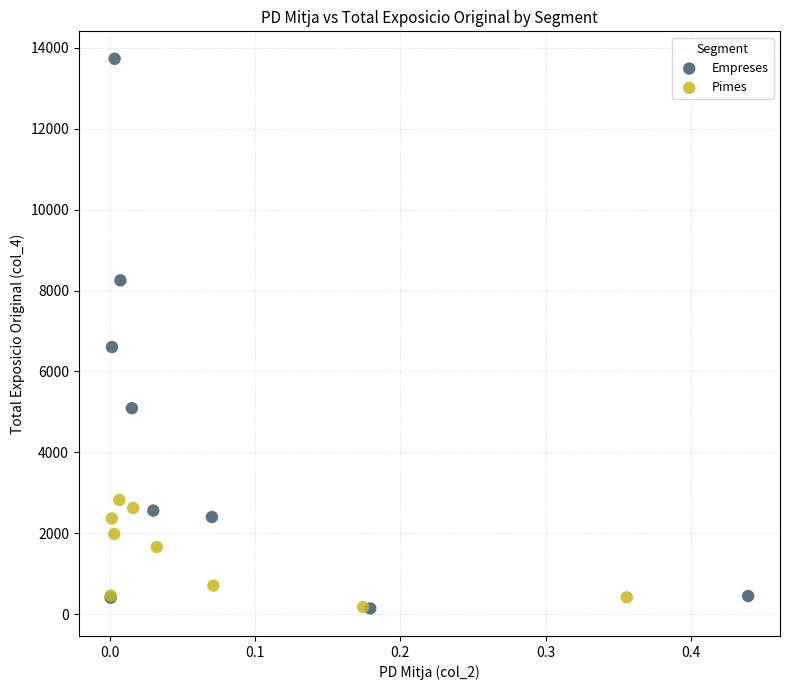

Which series has the widest spread of Y values?

Empreses